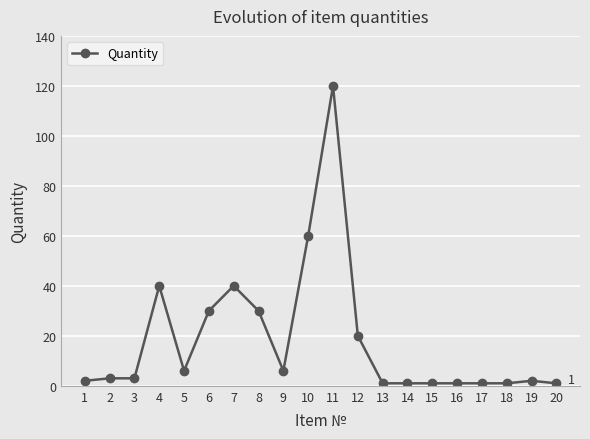

Reading right to left, what are all the values shown in this chart?

20=1	19=2	18=1	17=1	16=1	15=1	14=1	13=1	12=20	11=120	10=60	9=6	8=30	7=40	6=30	5=6	4=40	3=3	2=3	1=2